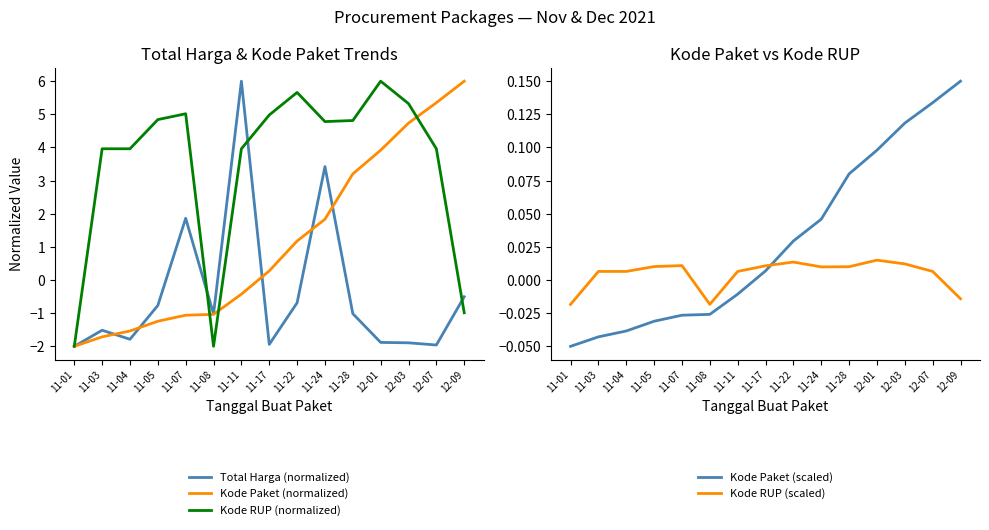

How many values in Kode Paket (scaled) are below zero?

7